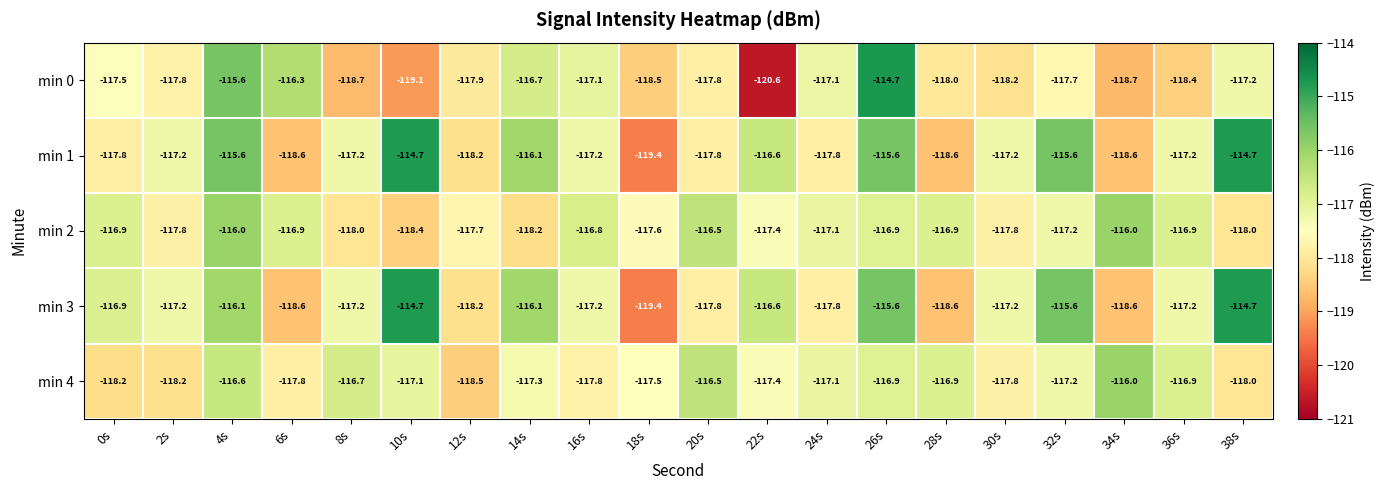

What is the smallest value displayed?

-120.6